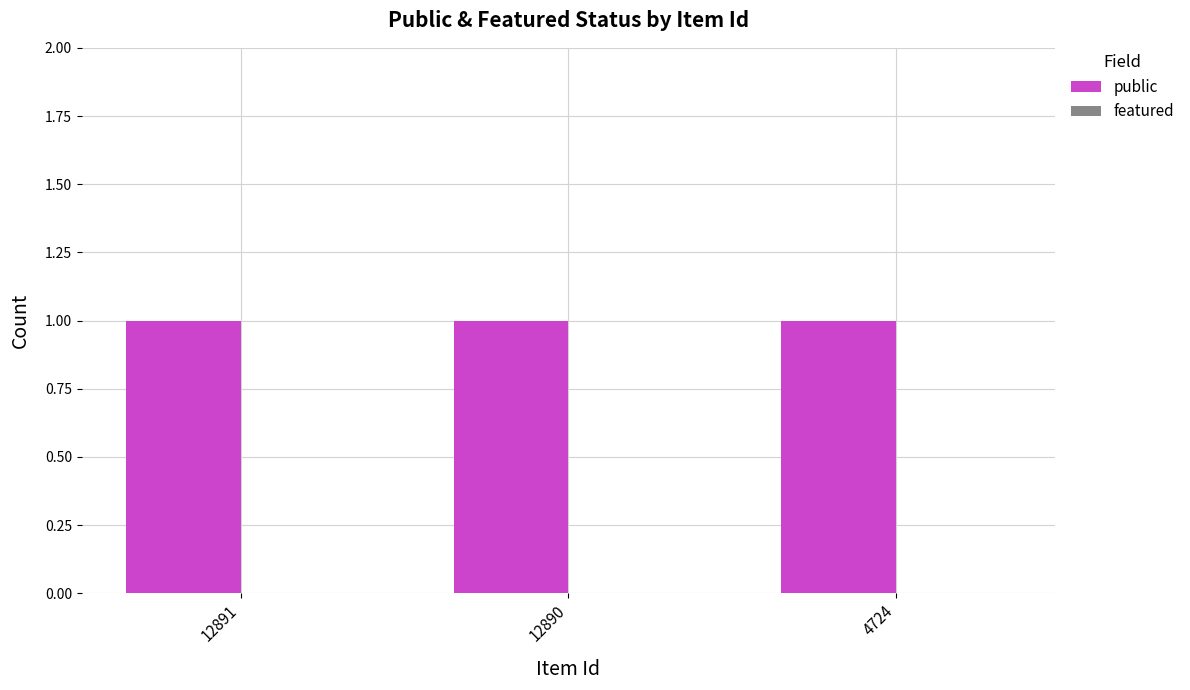

What is the difference between the highest and lowest values at 12890?

1